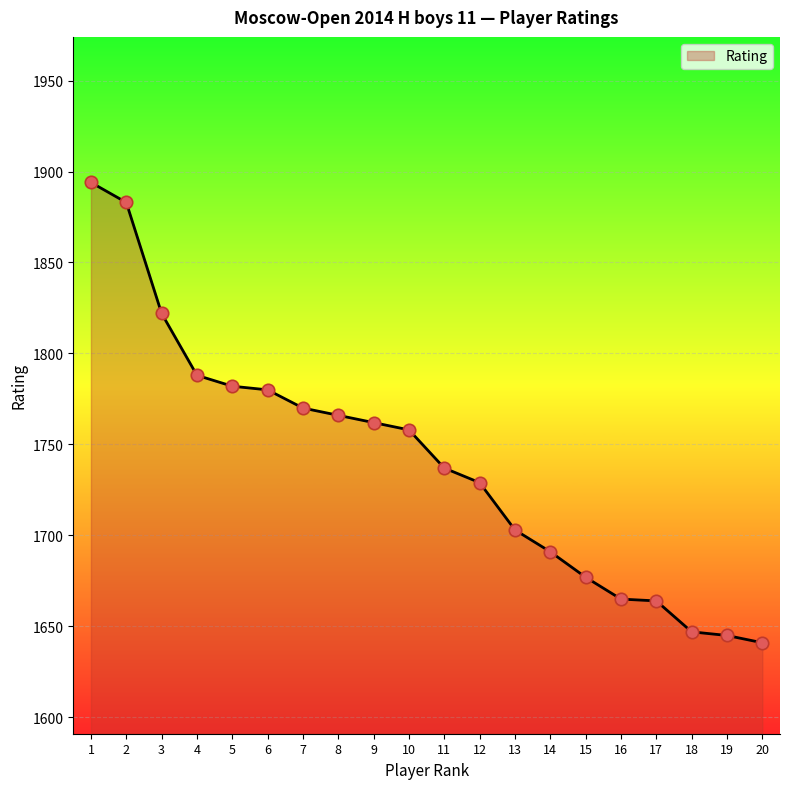

What is the change in value from 8 to 16?

-101